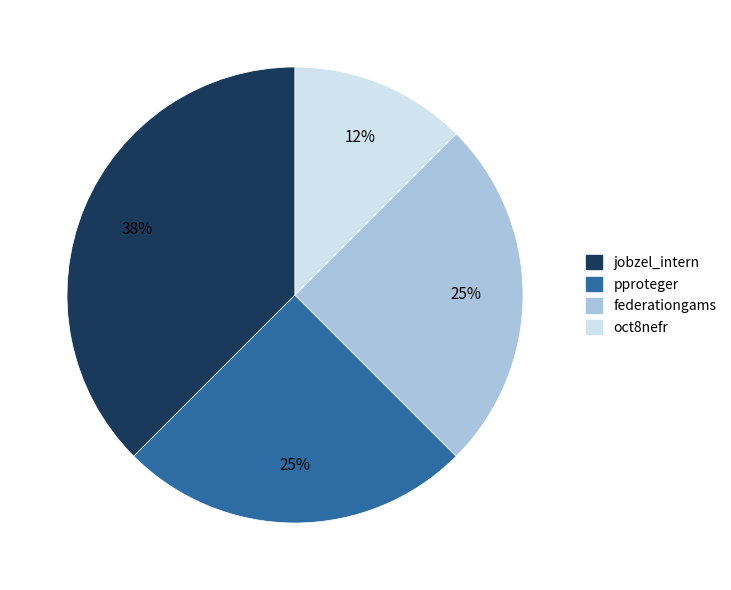

What percentage is the pproteger slice, to the nearest percent?

25%